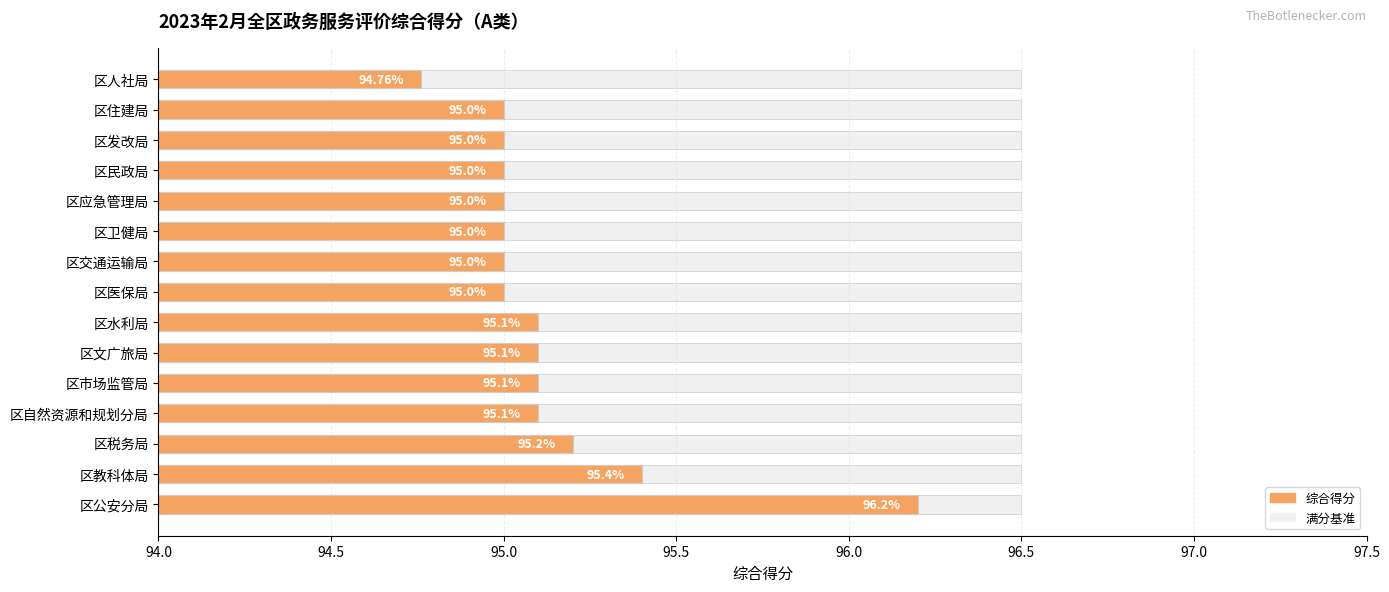

What are all the series names shown in the legend?

综合得分, 满分基准